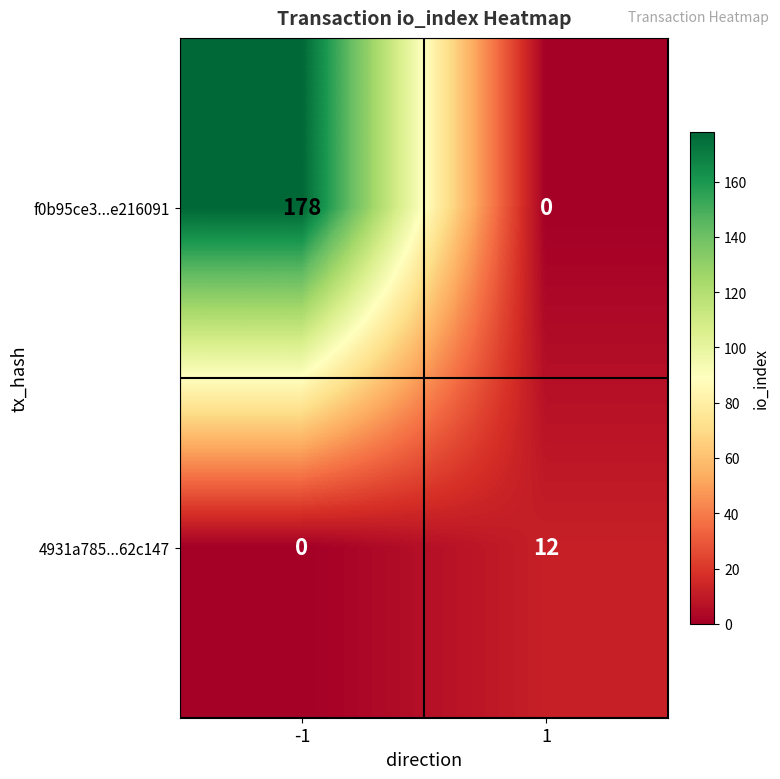

Is it true that f0b95ce3...e216091 equals 76 at 1?

False